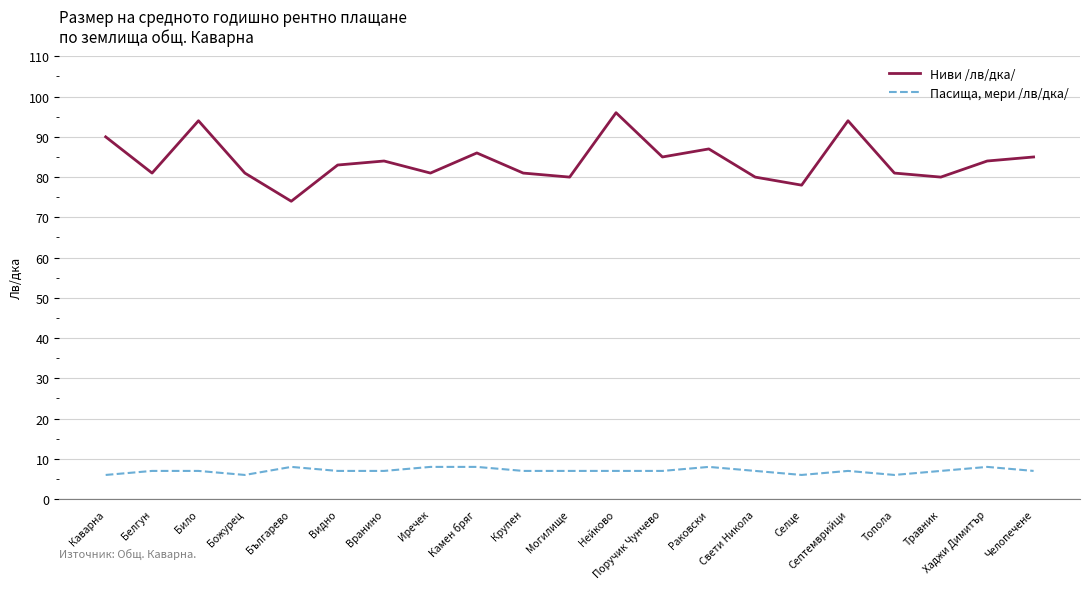

Which series has the widest spread of values?

Ниви /лв/дка/